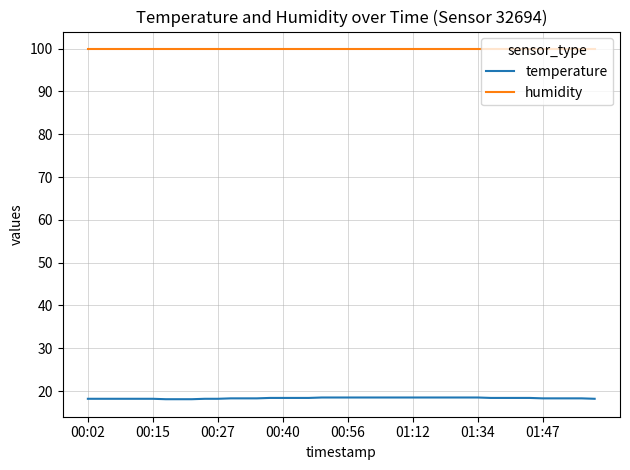

Does the chart display data point markers on the line(s)?

No